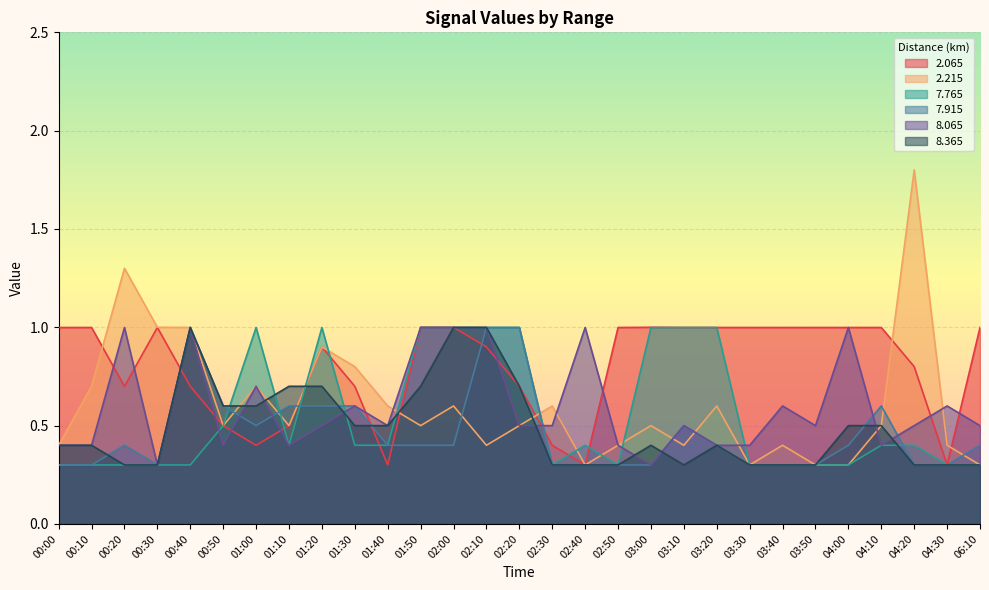

What is the maximum value for   7.915?

1.0